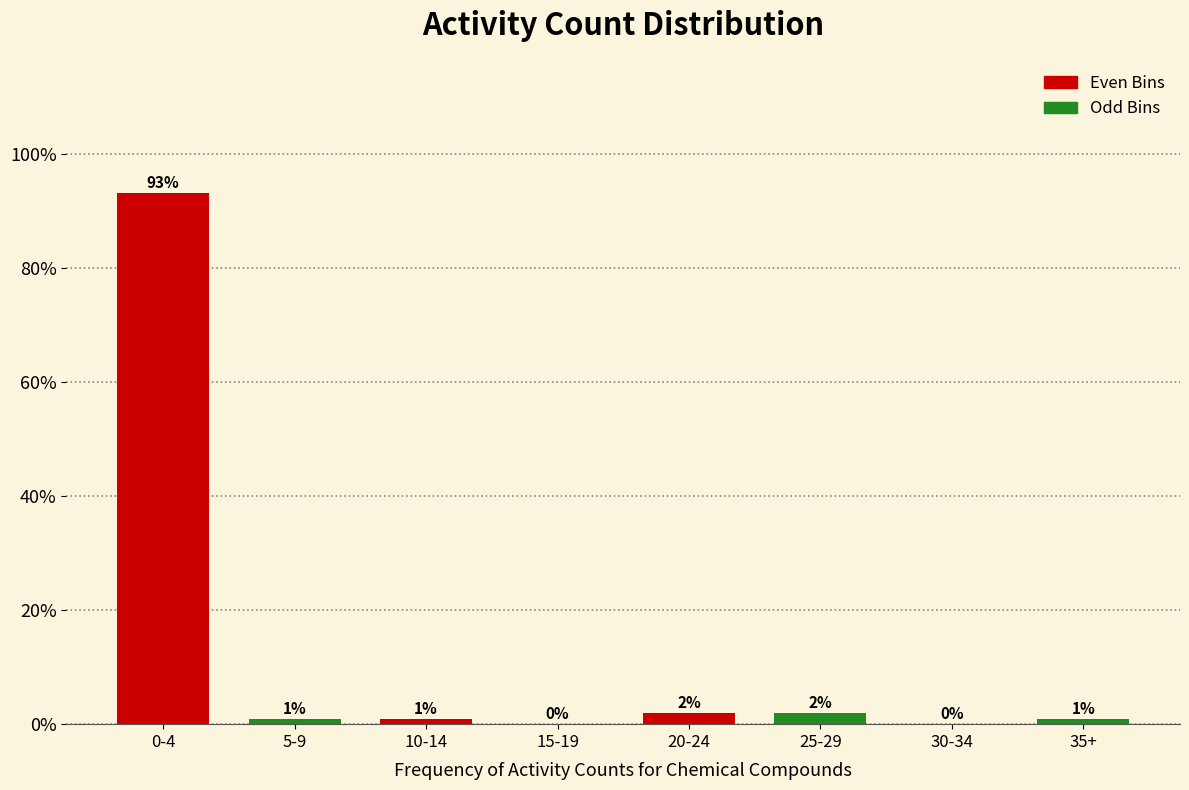

What are all the series names shown in the legend?

Even Bins, Odd Bins